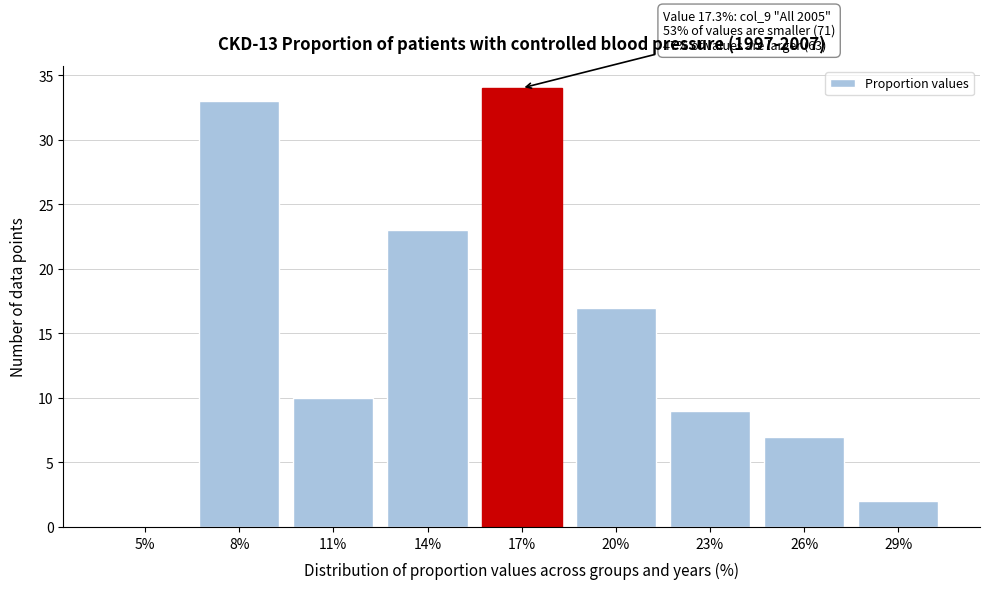

Reading left to right, what are all the values shown in this chart?

5%=0	8%=33	11%=10	14%=23	17%=34	20%=17	23%=9	26%=7	29%=2